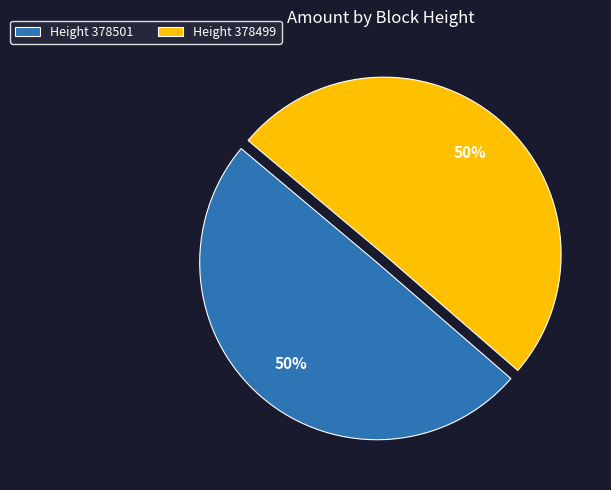

To the nearest percent, what portion does Height 378499 represent?

50%